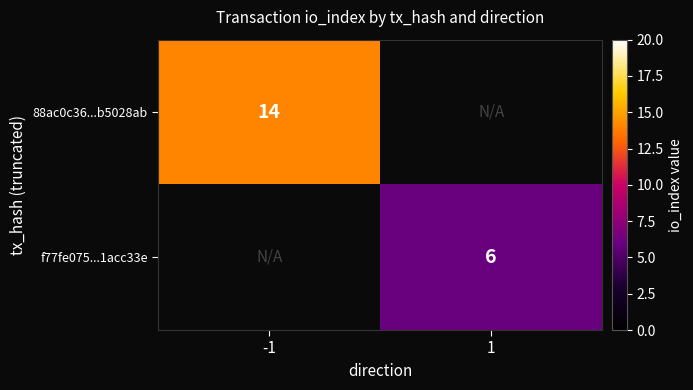

True or false: f77fe075...1acc33e has a value of 6 at 1.

True